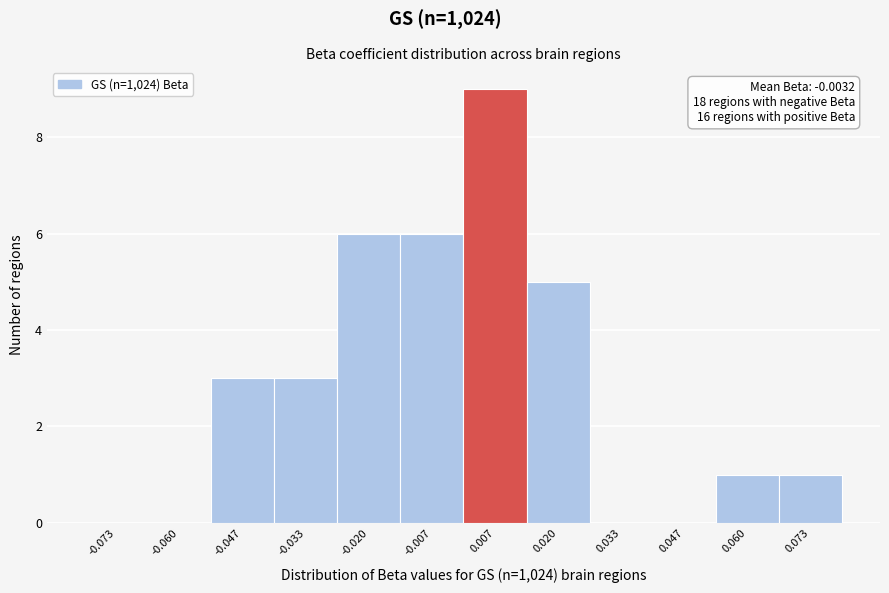

Which range on the x-axis has the tallest bar?

0.000 to 0.014